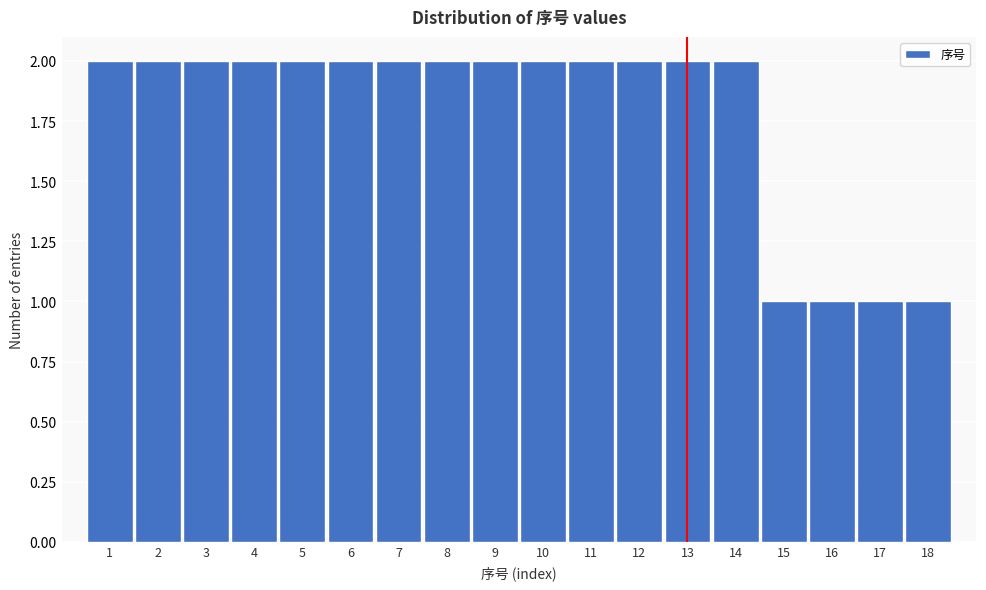

Reading right to left, what are all the values shown in this chart?

18=1	17=1	16=1	15=1	14=2	13=2	12=2	11=2	10=2	9=2	8=2	7=2	6=2	5=2	4=2	3=2	2=2	1=2